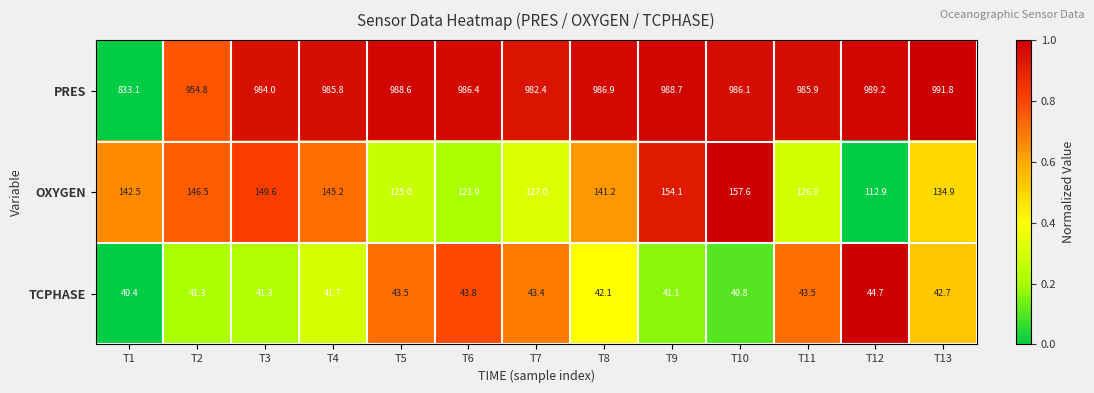

What is the average value of the PRES series?

972.6